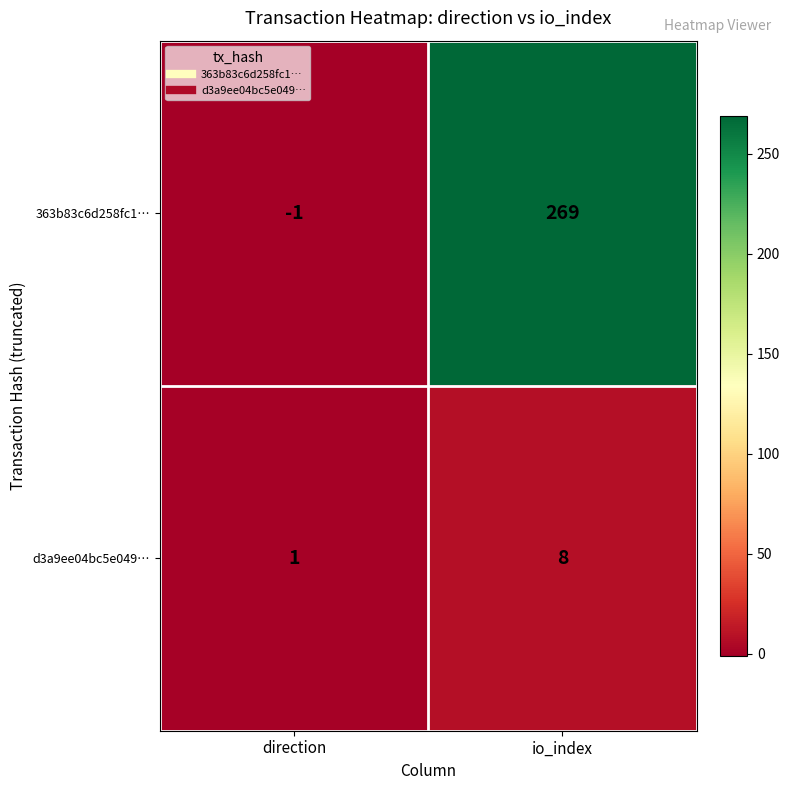

Which series changed the most between direction and io_index?

363b83c6d258fc1…